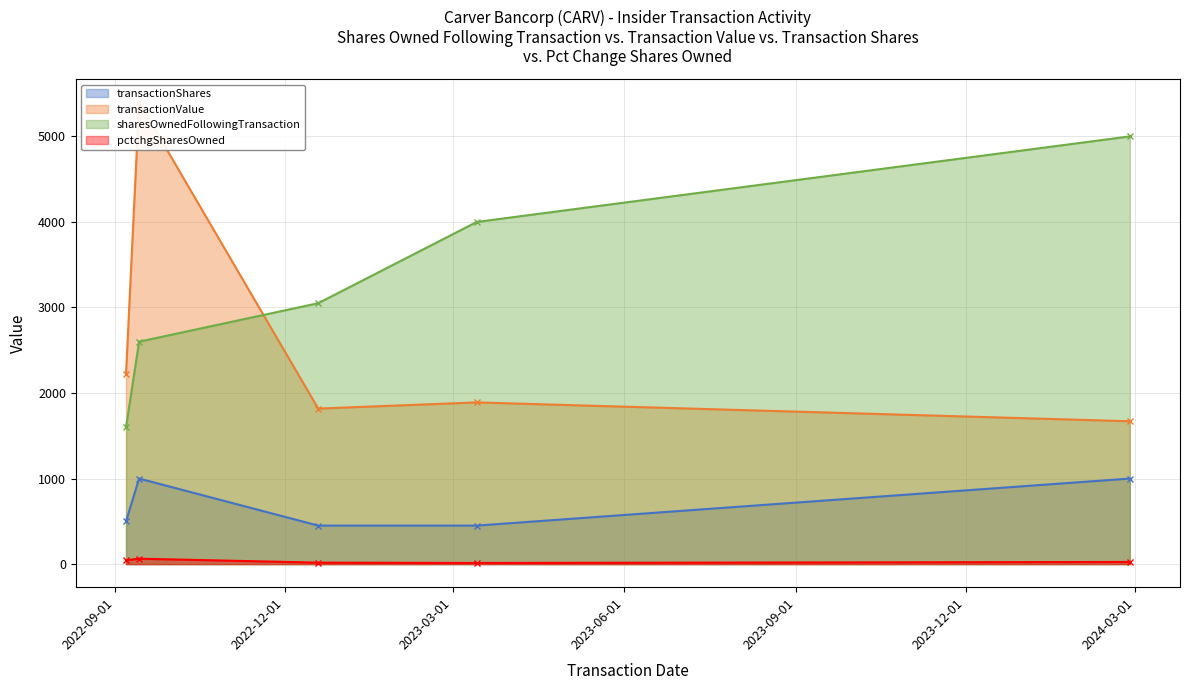

Is the value of transactionShares at 2022-09-07 greater than the value of pctchgSharesOwned at 2022-09-14?

Yes